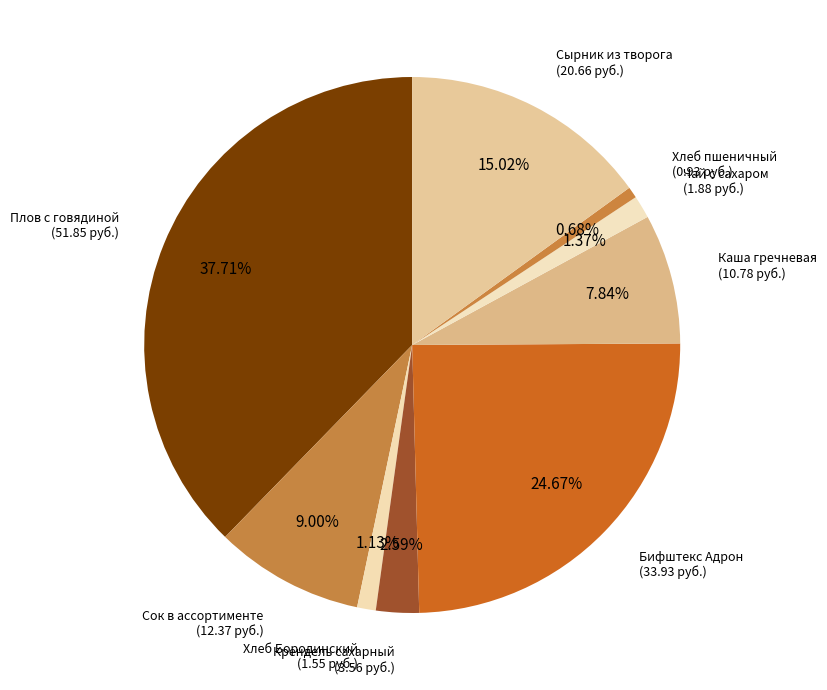

How many slices are in this pie chart?

9